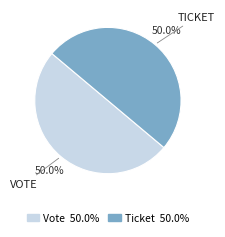

True or false: Ticket accounts for 1% of the total.

False